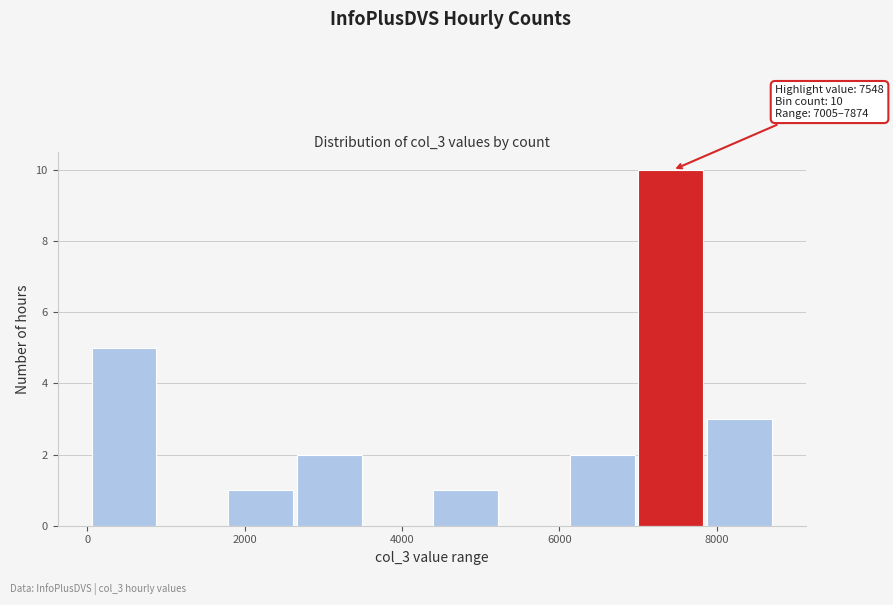

Over which range of the x-axis is the bar tallest?

7000 to 7800